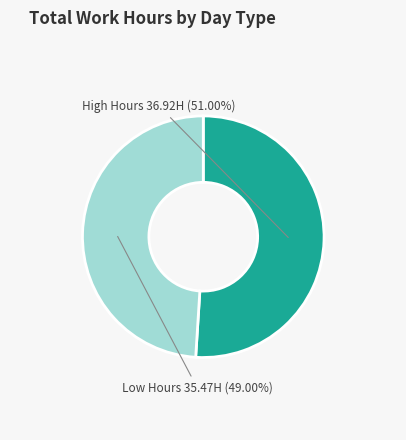

Is there a majority slice in this chart?

Yes